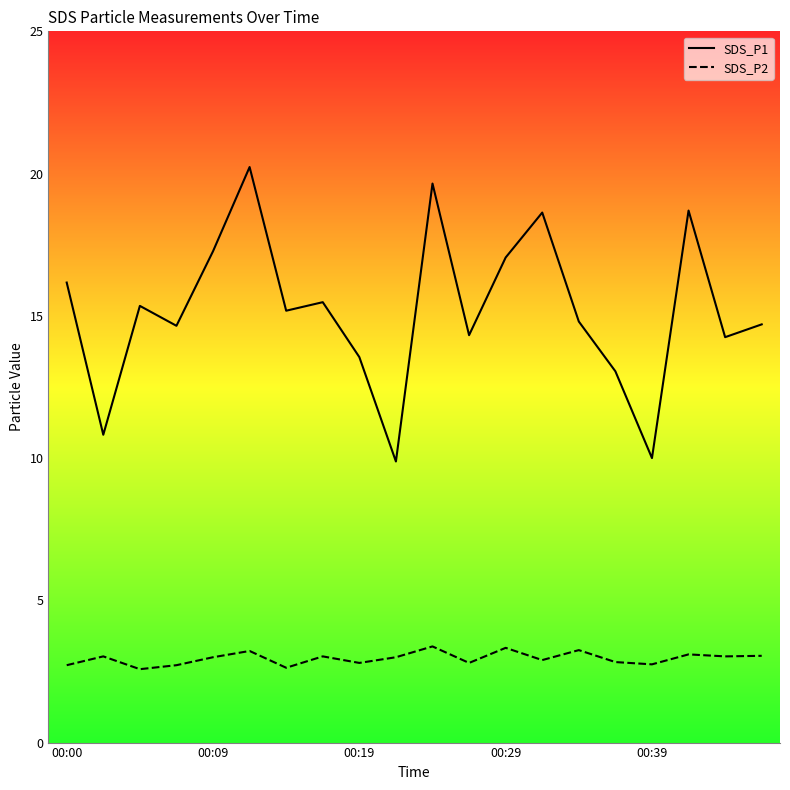

What is the sum of all SDS_P2 values?

59.1